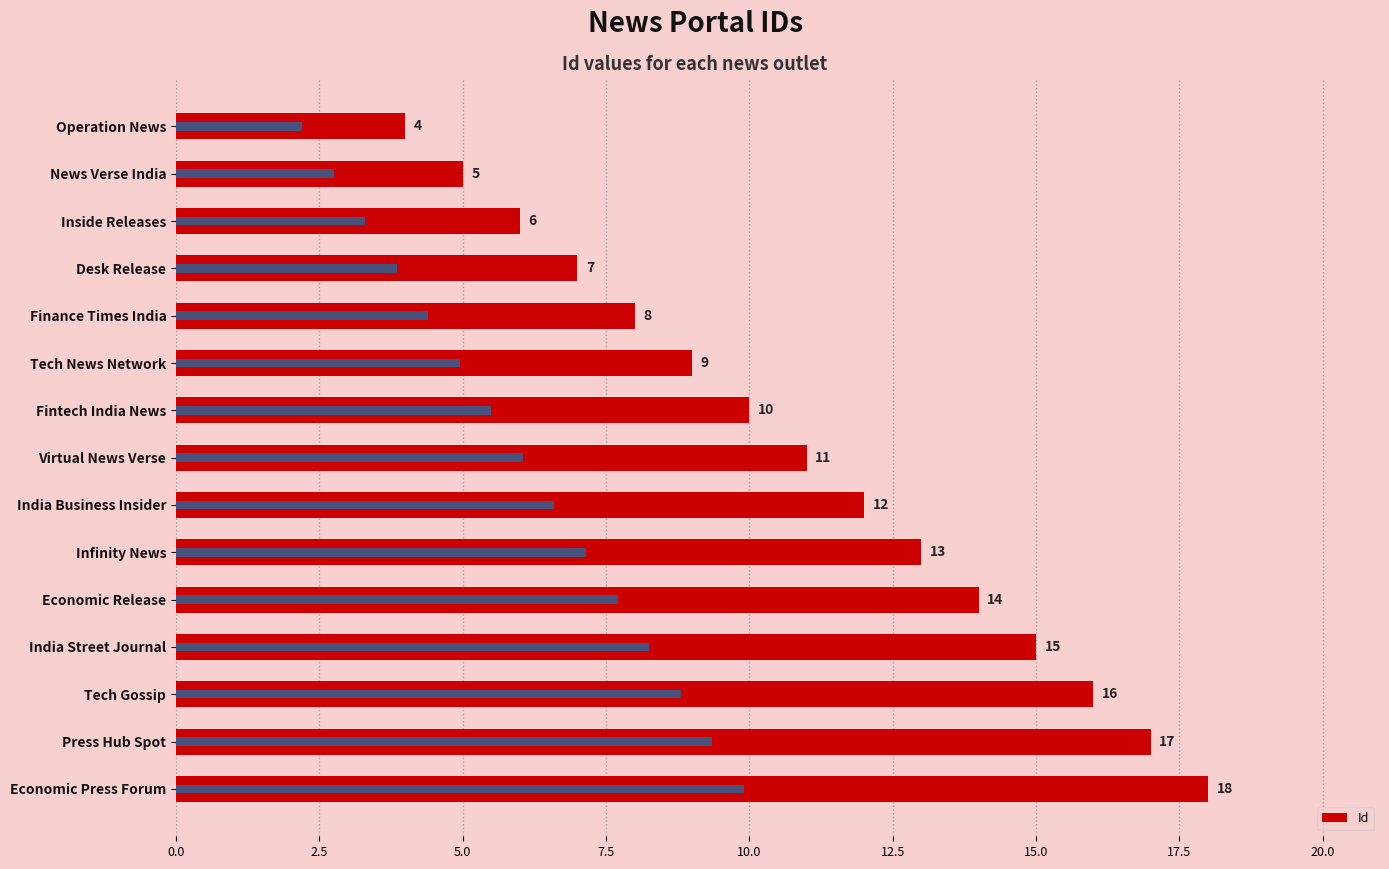

Reading right to left, extract all data points from this chart.

18	17	16	15	14	13	12	11	10	9	8	7	6	5	4